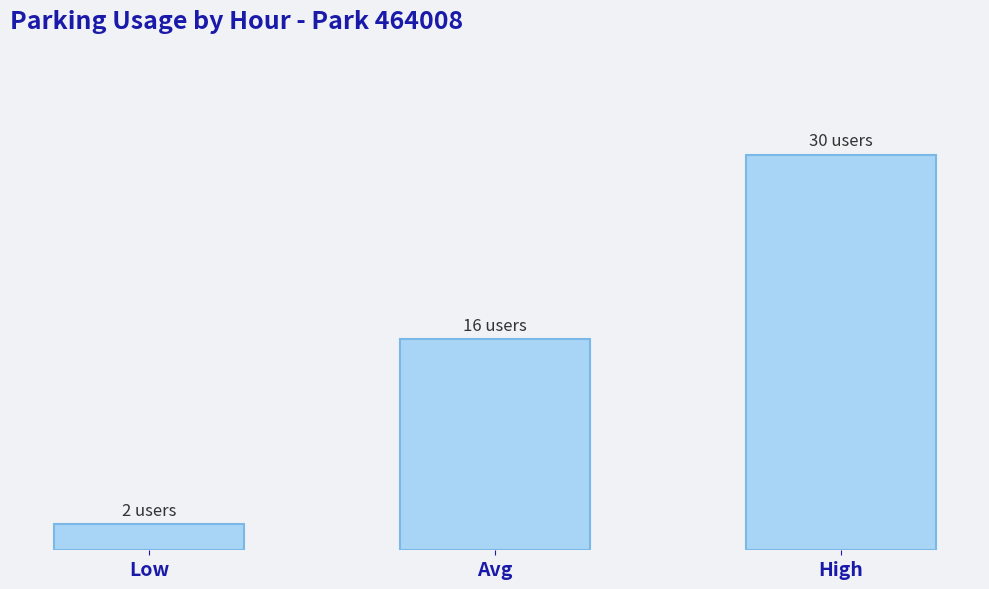

What position from the right is Avg?

2